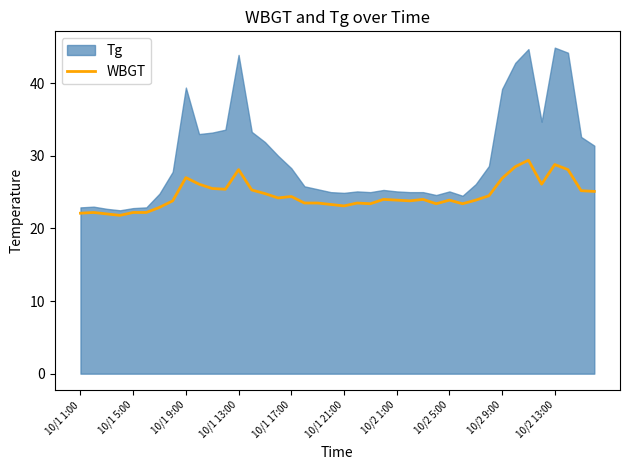

The WBGT series shows 35.3 at 10/1 17:00. True or false?

False